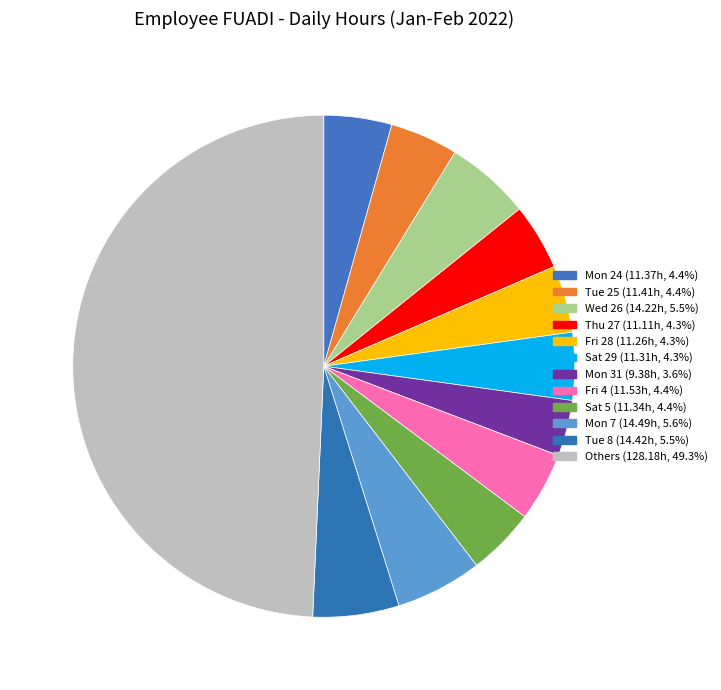

How many segments does this pie chart have?

12